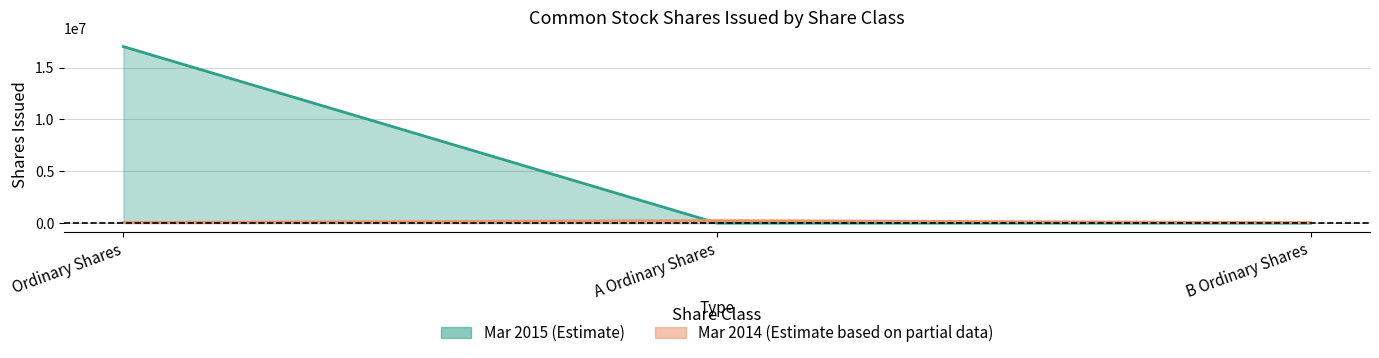

Which series changed the most between Ordinary Shares and A Ordinary Shares?

Shares Issued Mar 2015